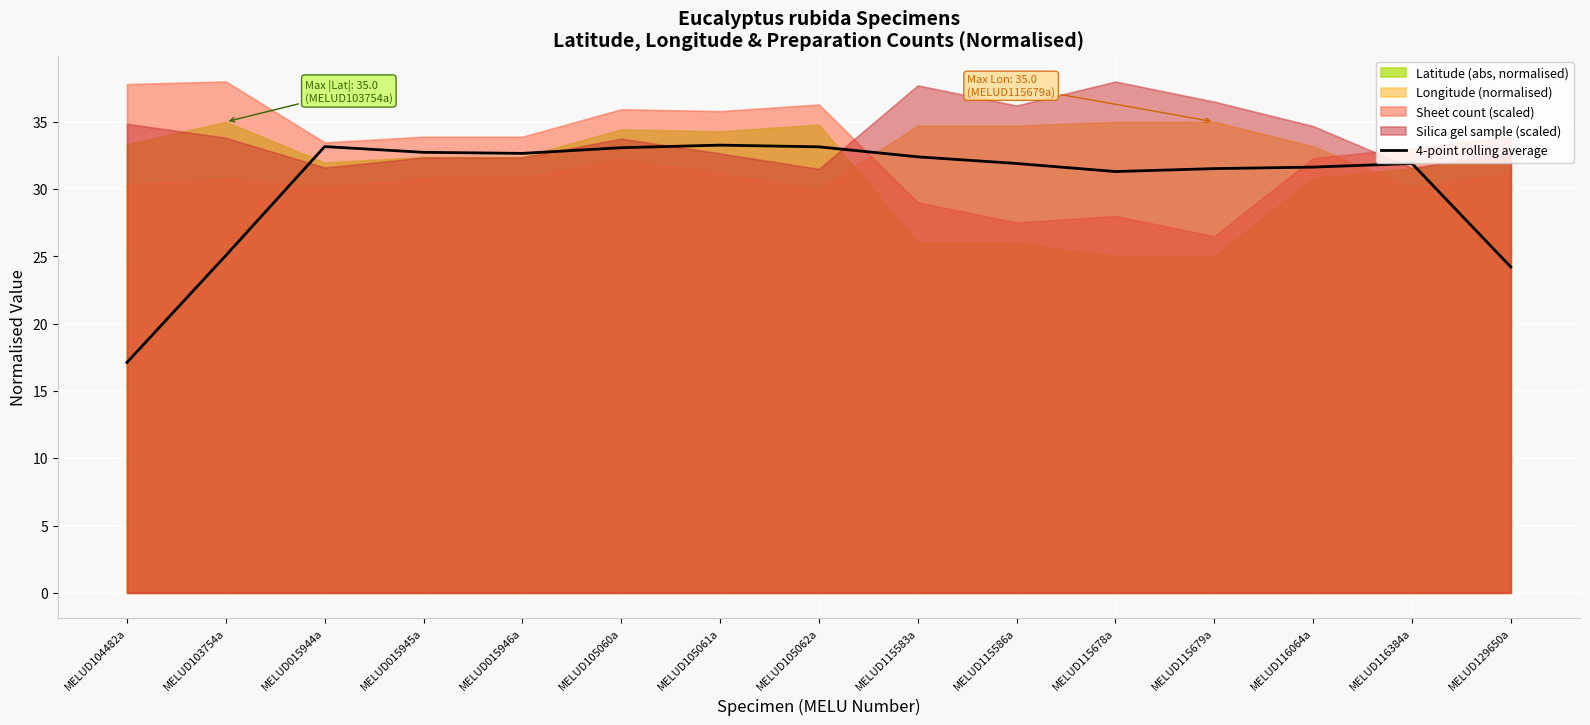

What is the highest value of the 4-point rolling average series?

33.3